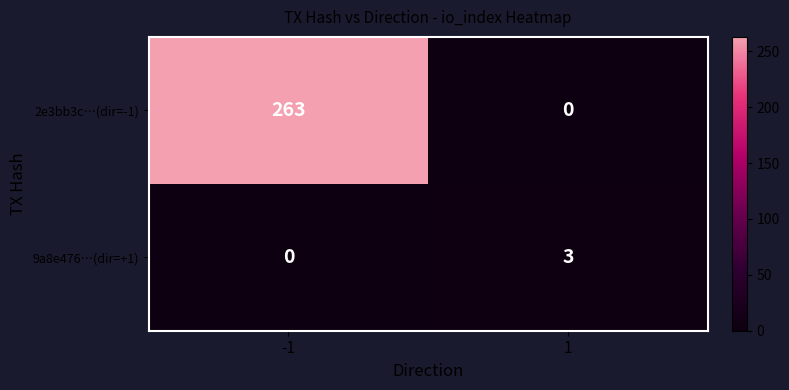

What is the approximate value of 9a8e476…(dir=+1) at 1?

3